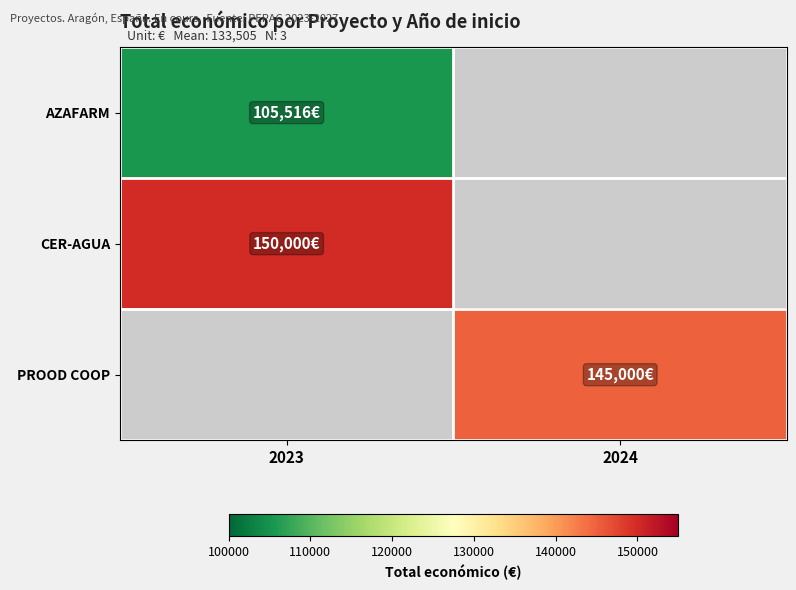

What is the difference between the highest and lowest values at 2023?

44484.0